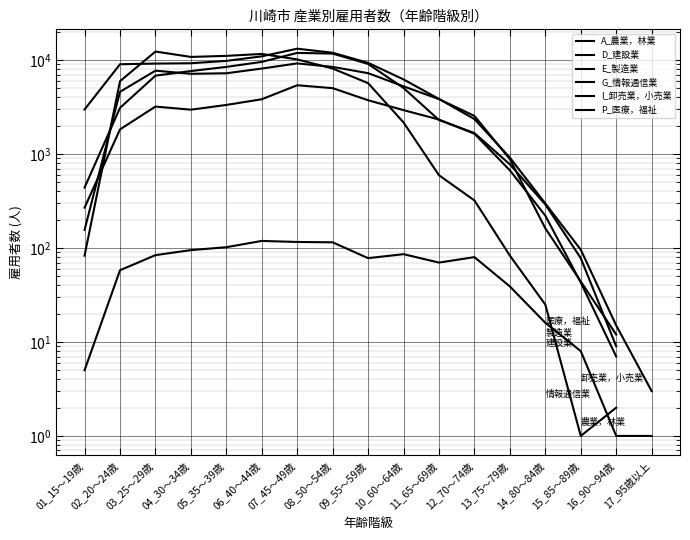

What is the difference between the maximum and minimum values in the E_製造業 series?

11925.0